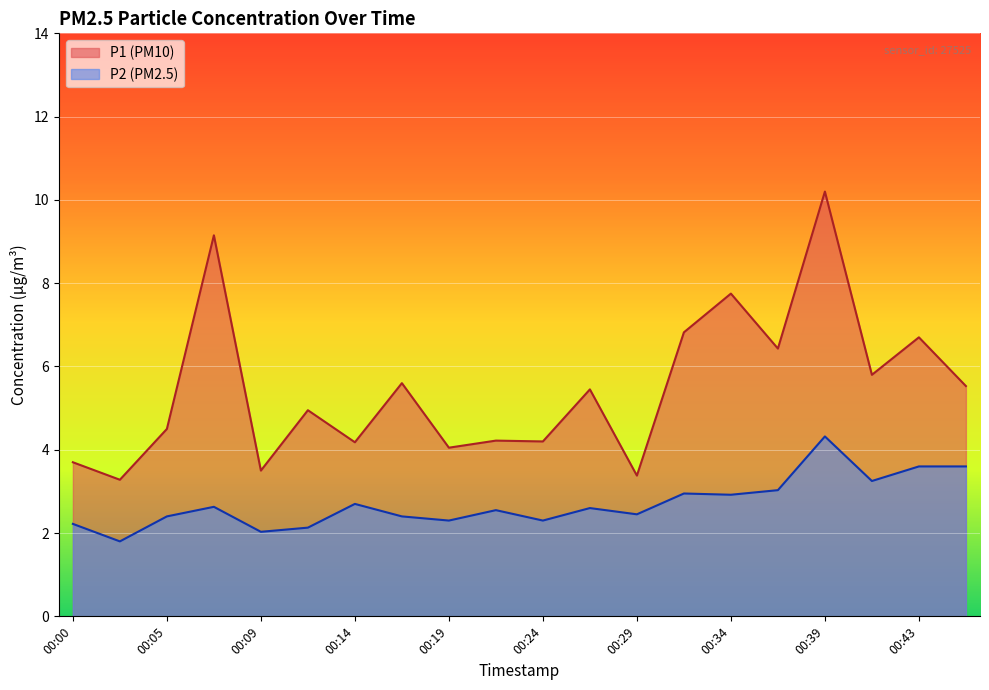

What is the difference between the second highest and minimum values in the P2 series?

1.8